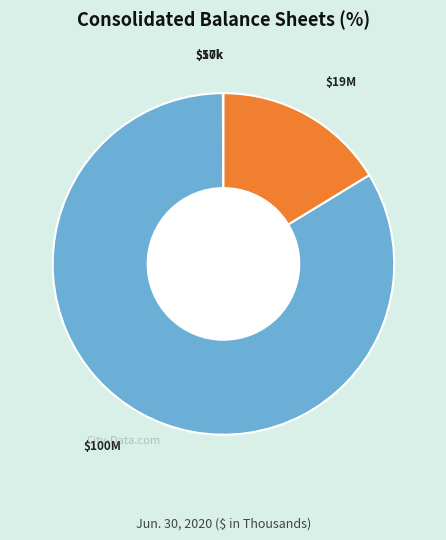

Is there any slice that represents more than half of the pie?

Yes